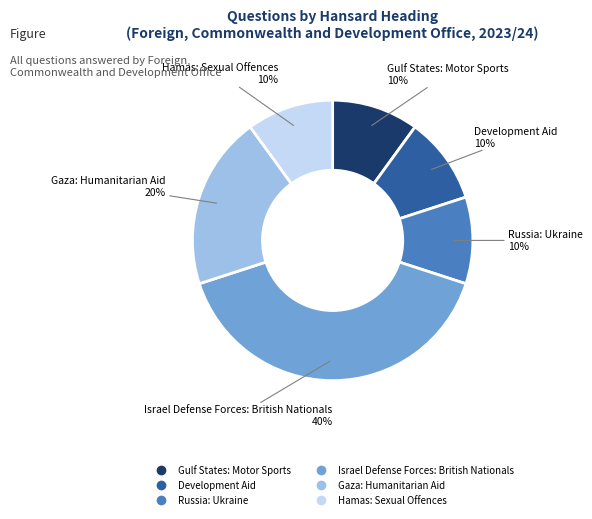

Does any single category account for the majority?

No